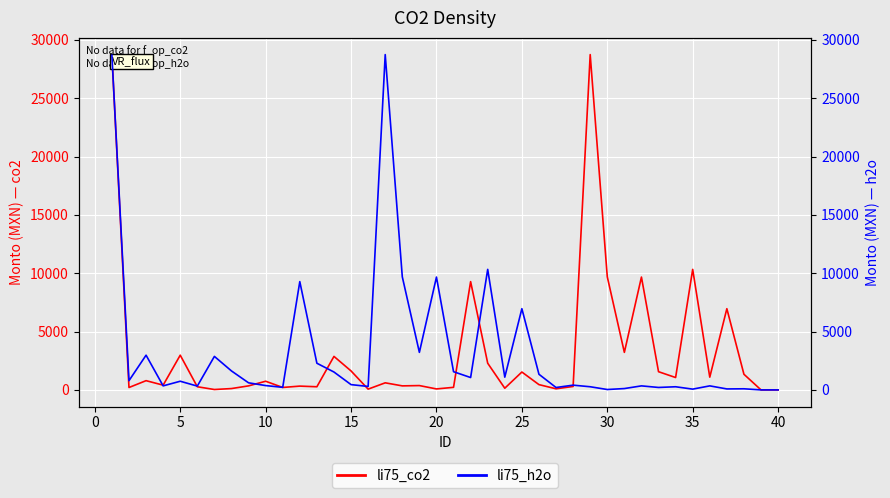

Rank the series by their average value, from lowest to highest.

li75_co2, li75_h2o